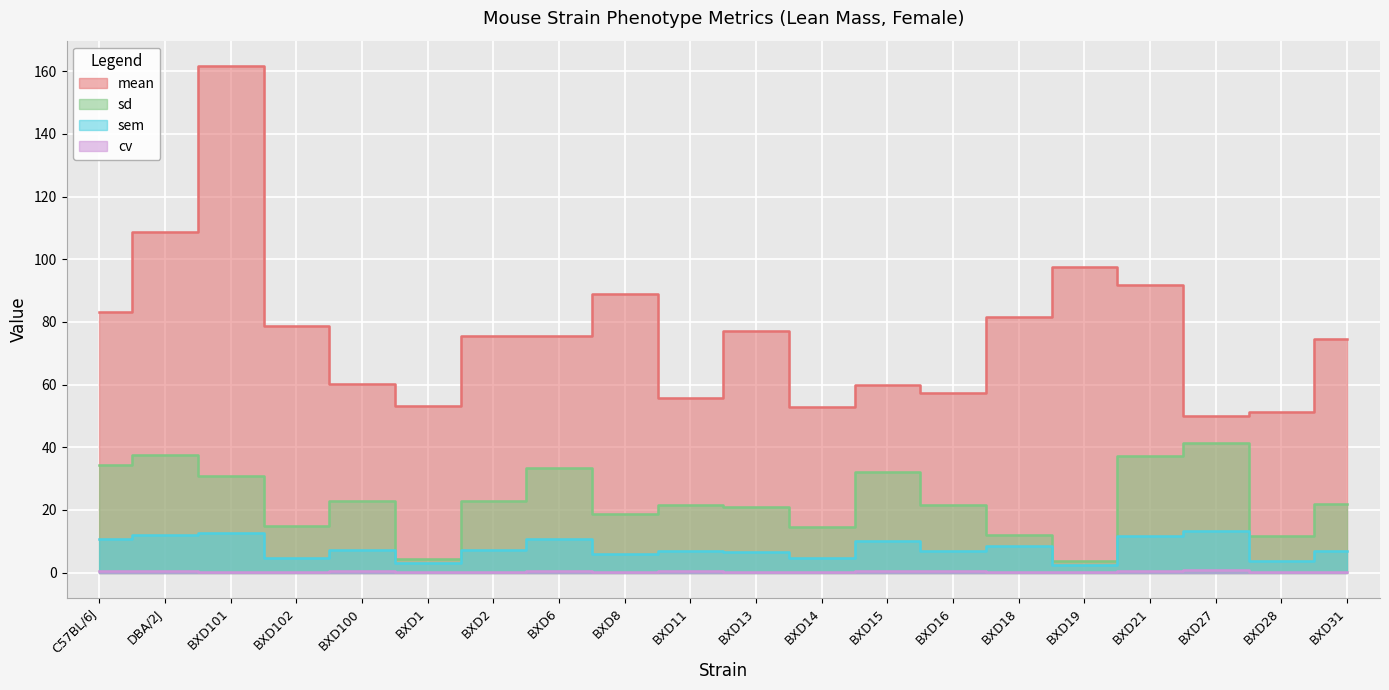

At which category is the sum across all series the highest?

BXD101